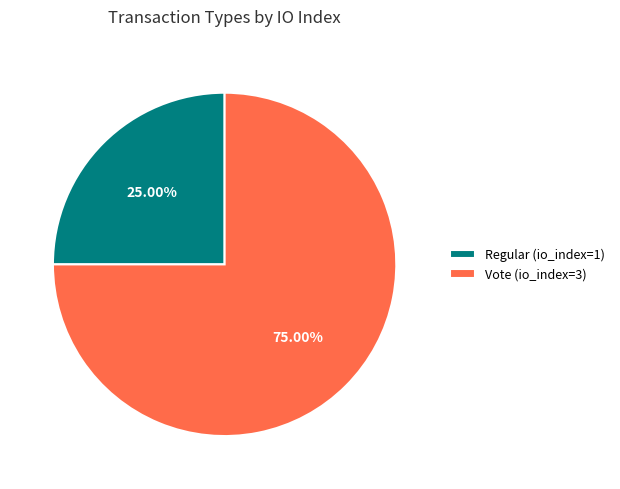

Is it true that Regular (io_index=1) is 25% of the pie?

True